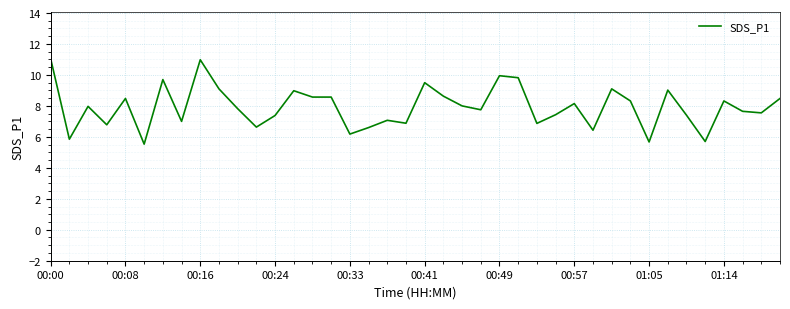

What is the difference between the maximum and minimum values?

5.5